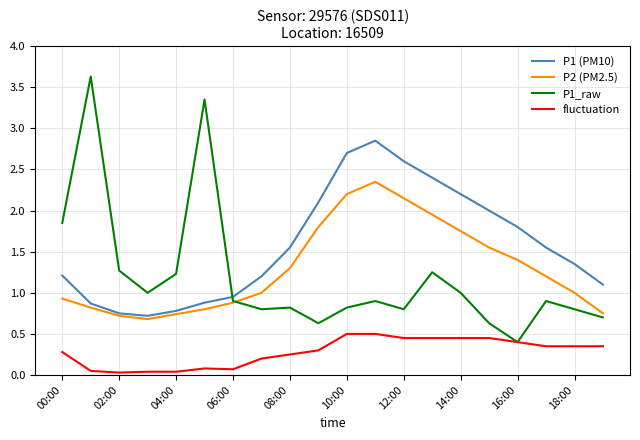

Which series has the largest range (max minus min)?

P1_raw